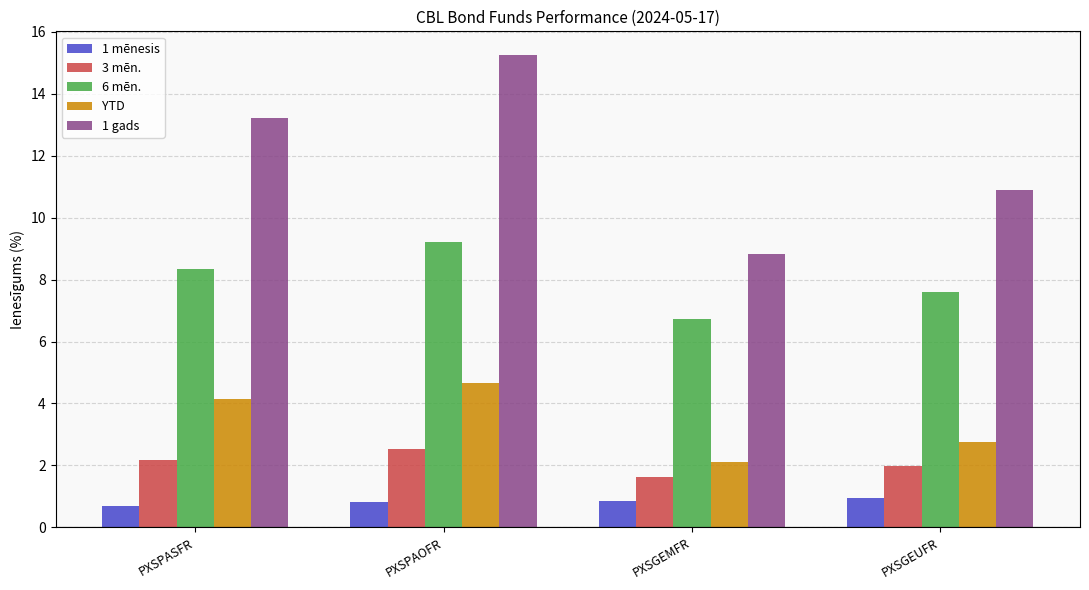

True or false: 1 gads has a value of 8.8 at PXSGEMFR.

True